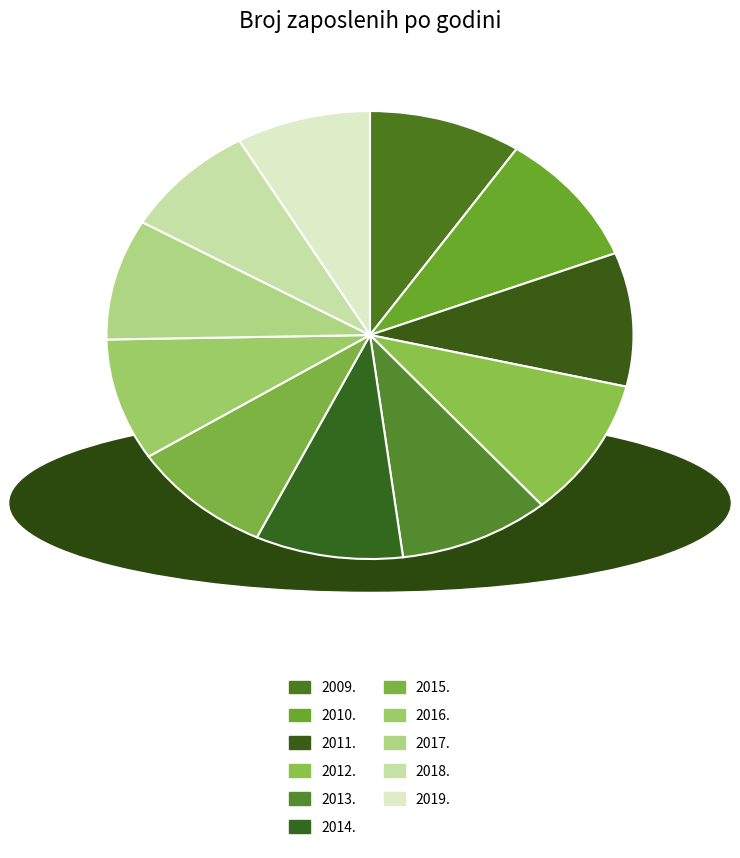

Count the number of slices in the pie.

11